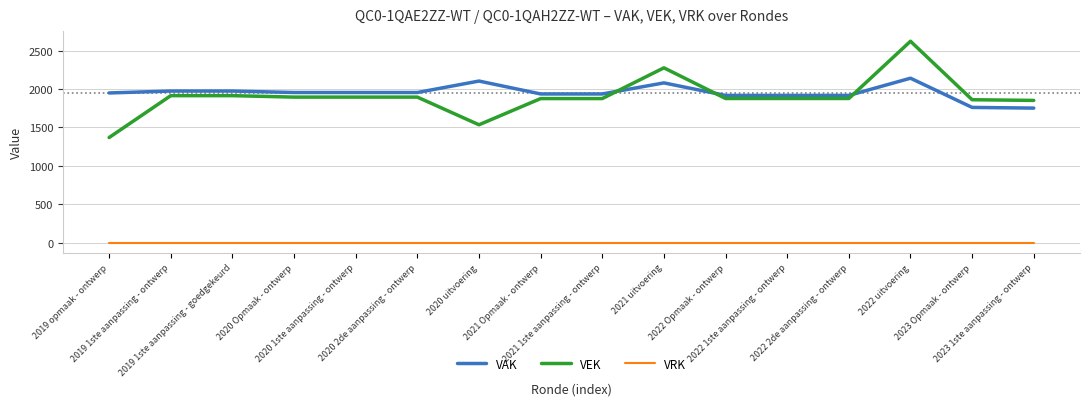

What is the lowest value of the VAK series?

1752